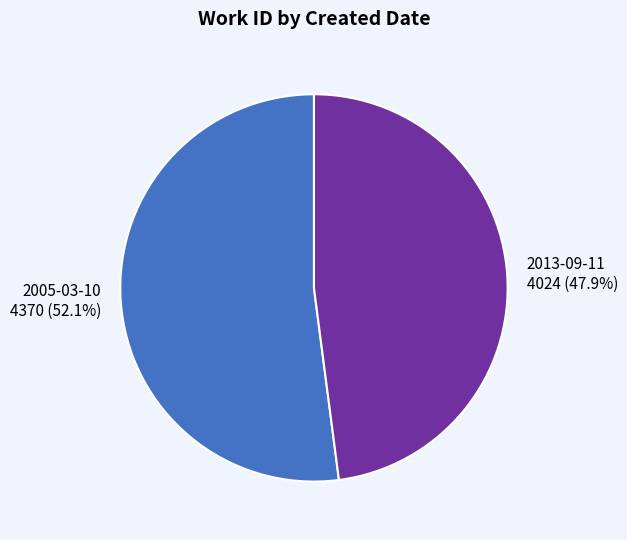

How many segments does this pie chart have?

2